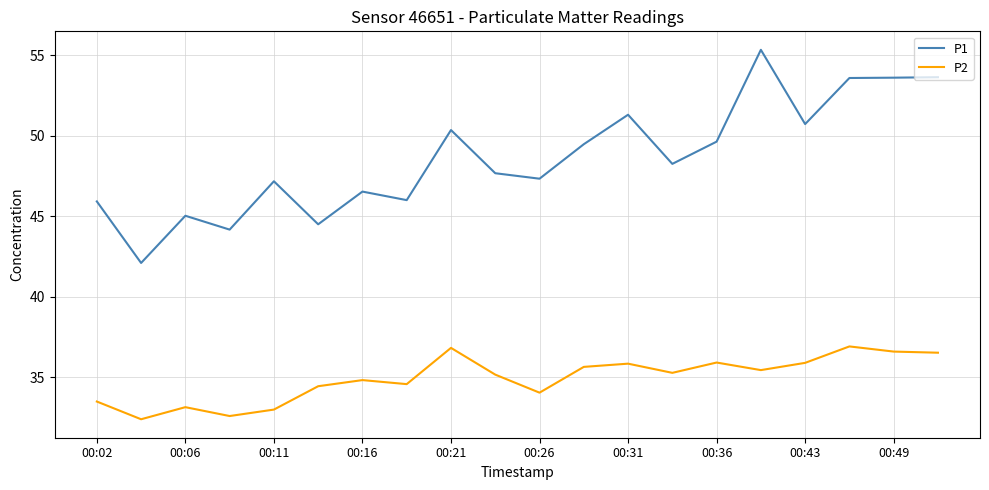

Rank the series by their maximum value, from lowest to highest.

P2, P1